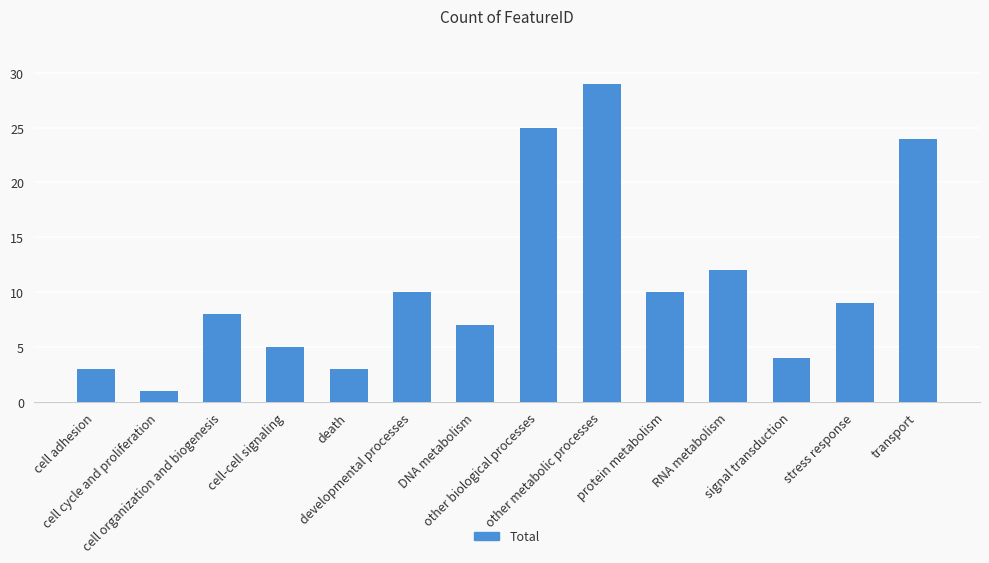

What is the change in value from developmental processes to DNA metabolism?

-3